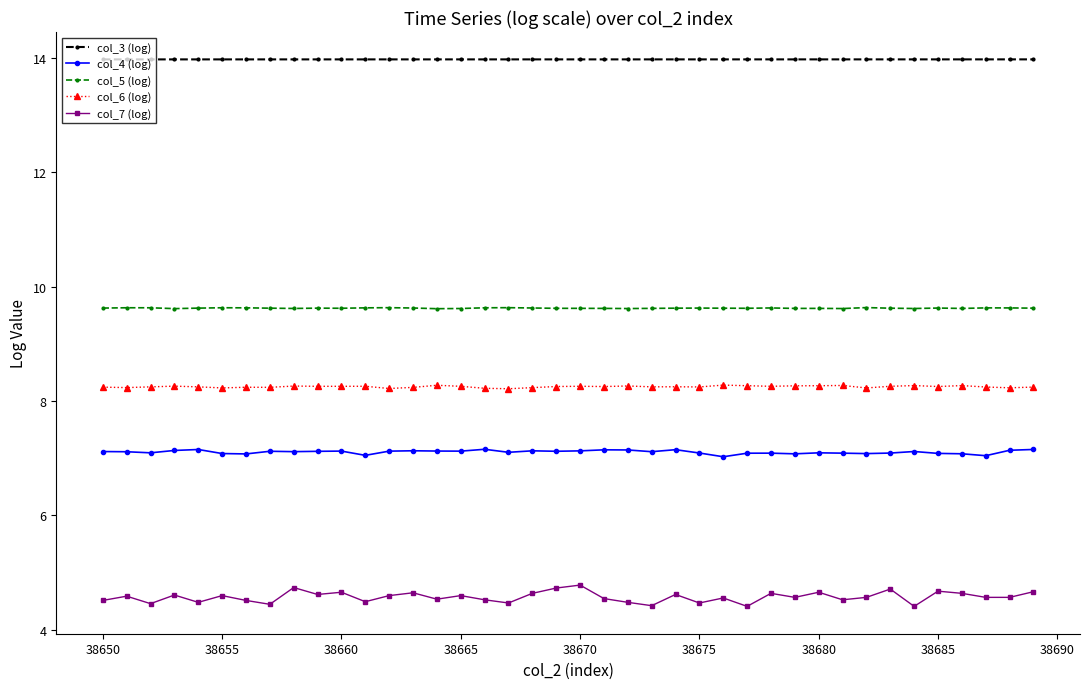

Which series has the largest range (max minus min)?

col_7 (log)